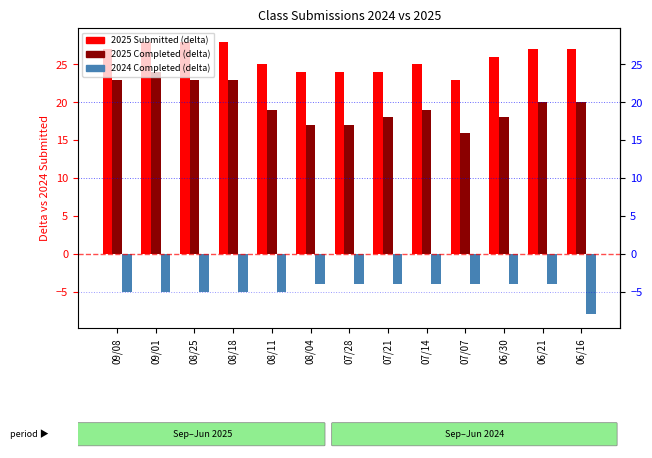

What is the smallest value displayed?

-8